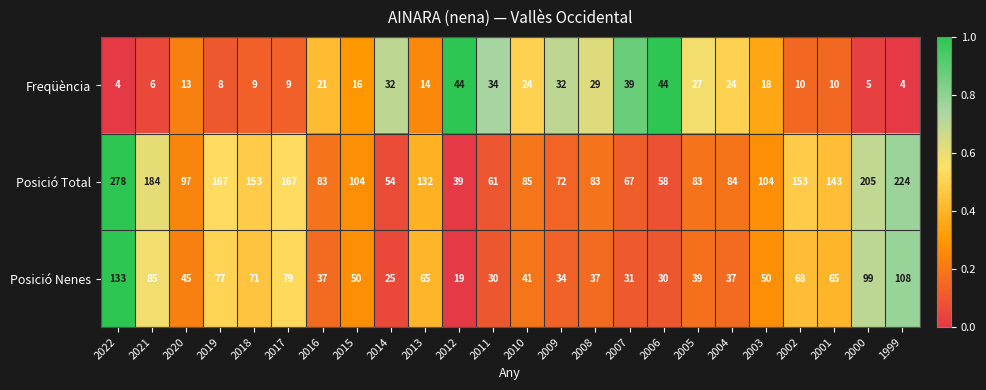

Count the number of categories in the chart.

24